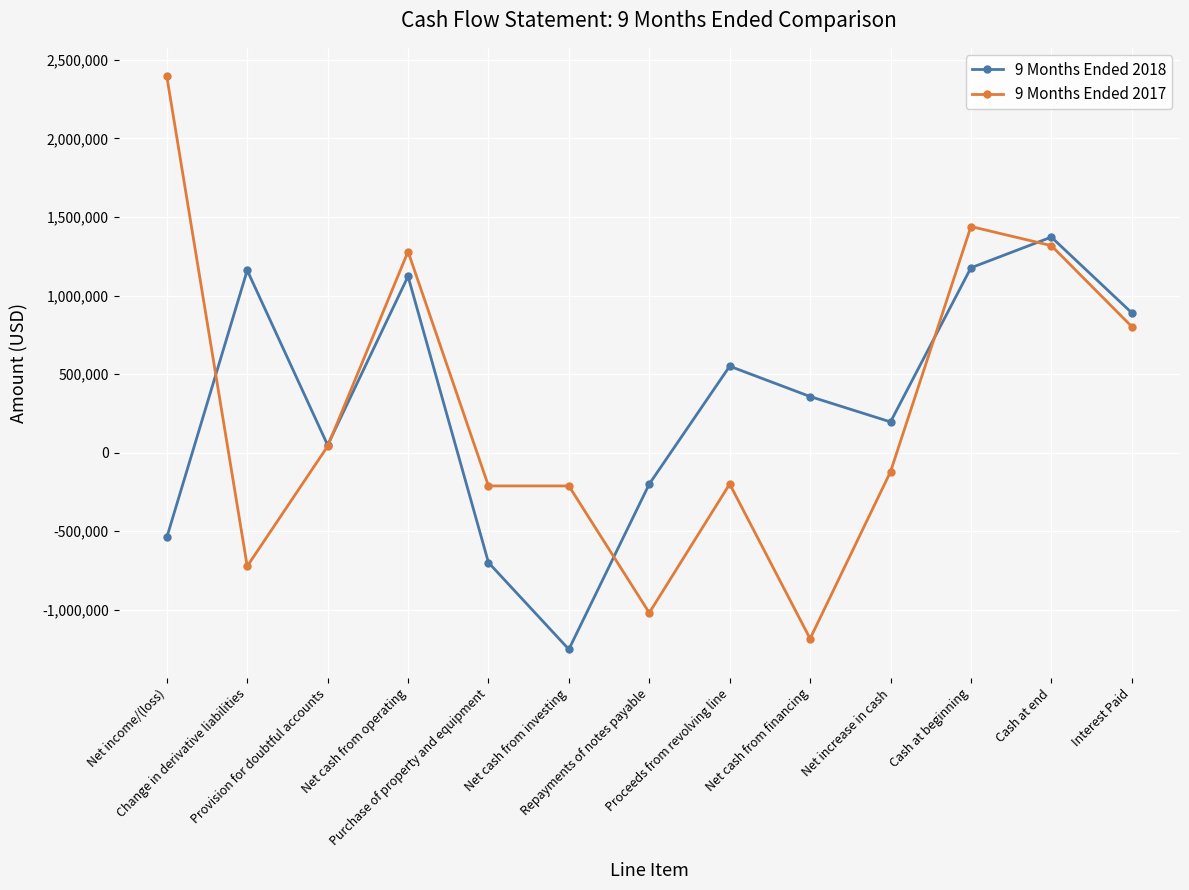

Which series has the widest spread of values?

9 Months Ended 2017